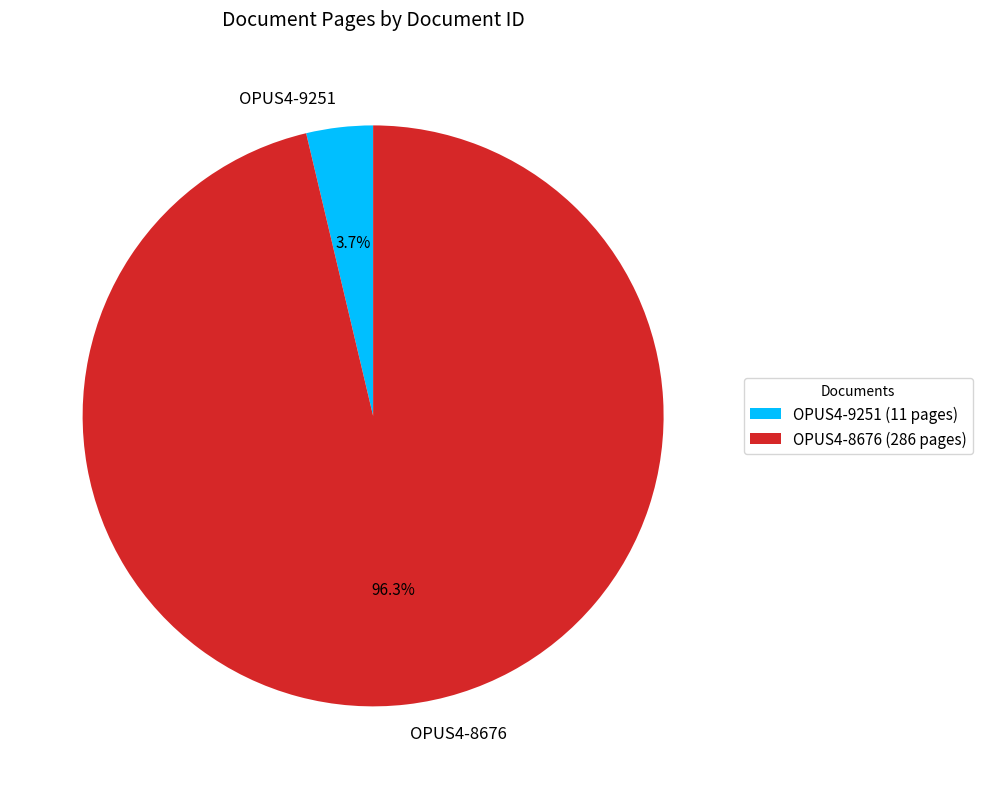

Is it true that OPUS4-8676 is 96% of the pie?

True